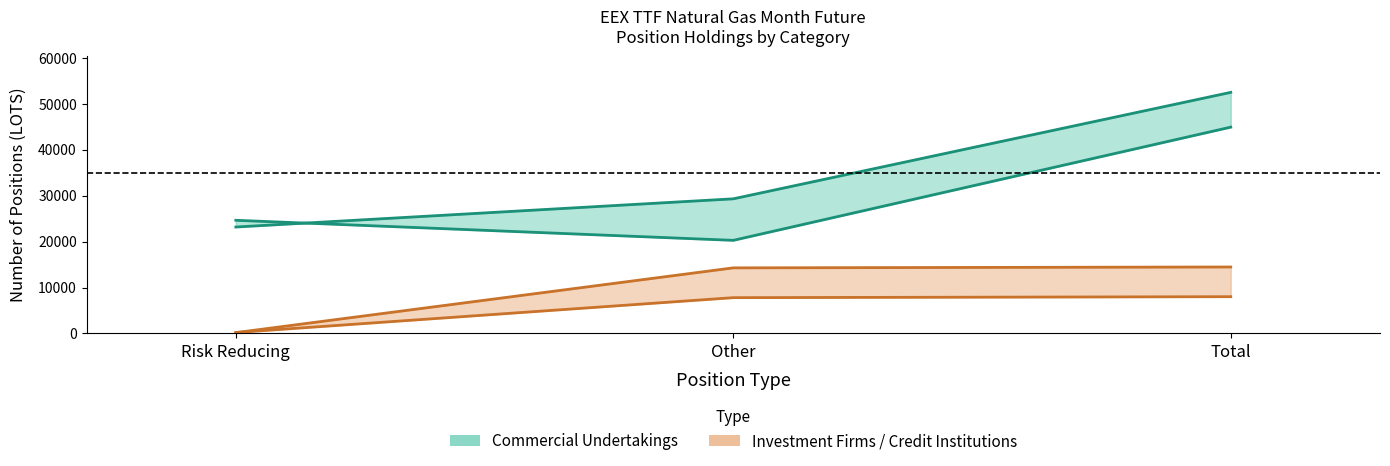

Reading left to right, what are all the values shown in this chart?

Commercial_Long: Risk Reducing=23167	Other=29305	Total=52472
Commercial_Short: Risk Reducing=24634	Other=20268	Total=44902
Investment_Firms_Long: Risk Reducing=211	Other=7797	Total=8008
Investment_Firms_Short: Risk Reducing=189	Other=14282	Total=14471